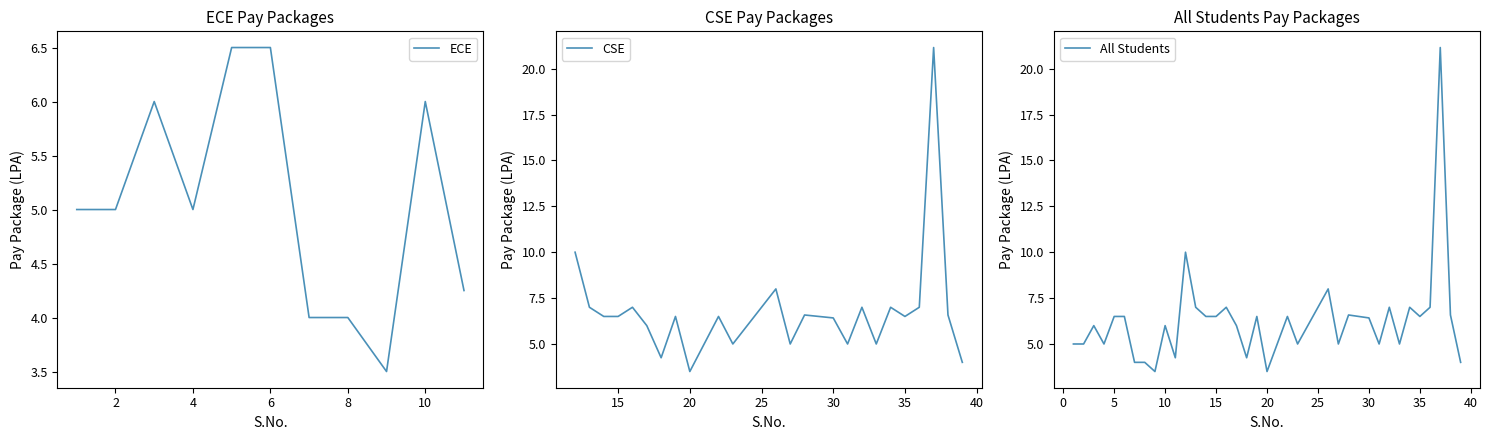

Between 29 and 6, which is larger?

29